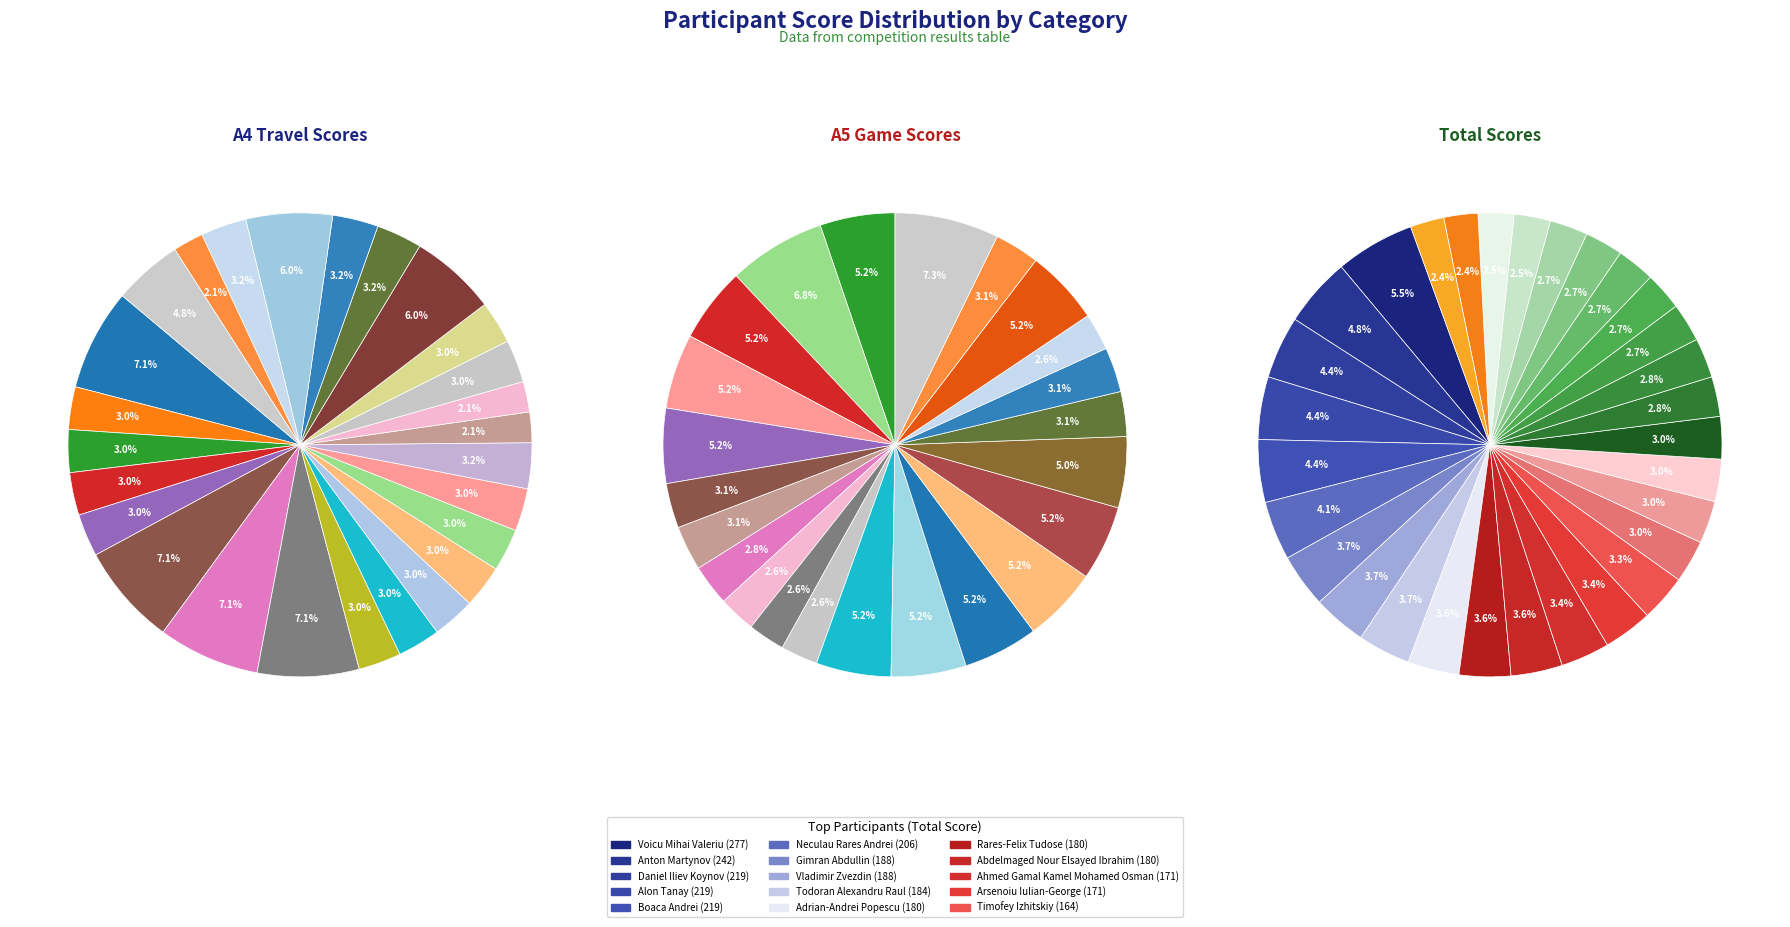

How many segments does this pie chart have?

30